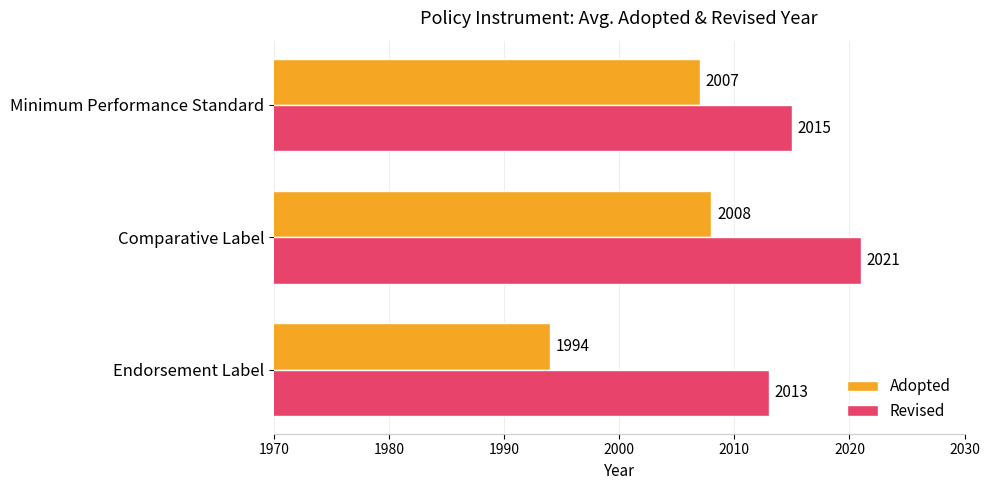

At Minimum Performance Standard, list the series in order from largest to smallest.

Revised, Adopted